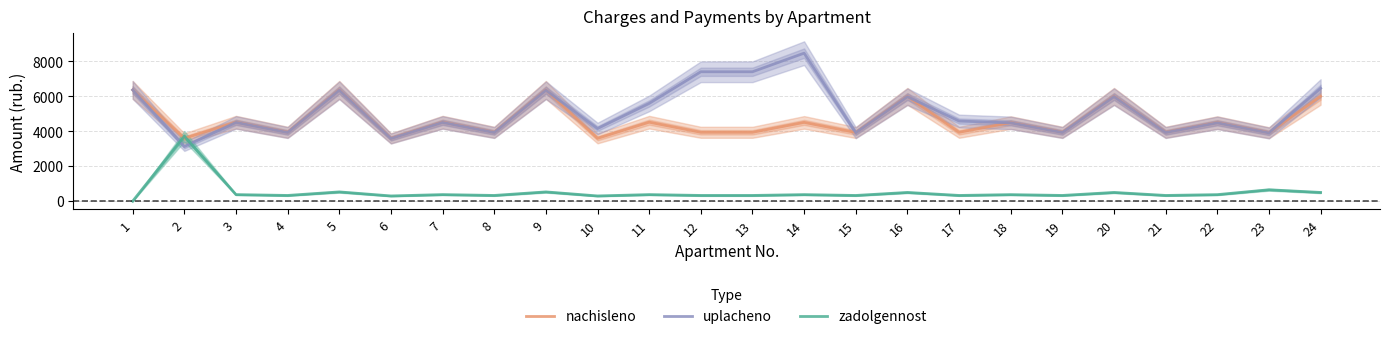

What is the difference between the uplacheno values at 24 and 23?

2554.8